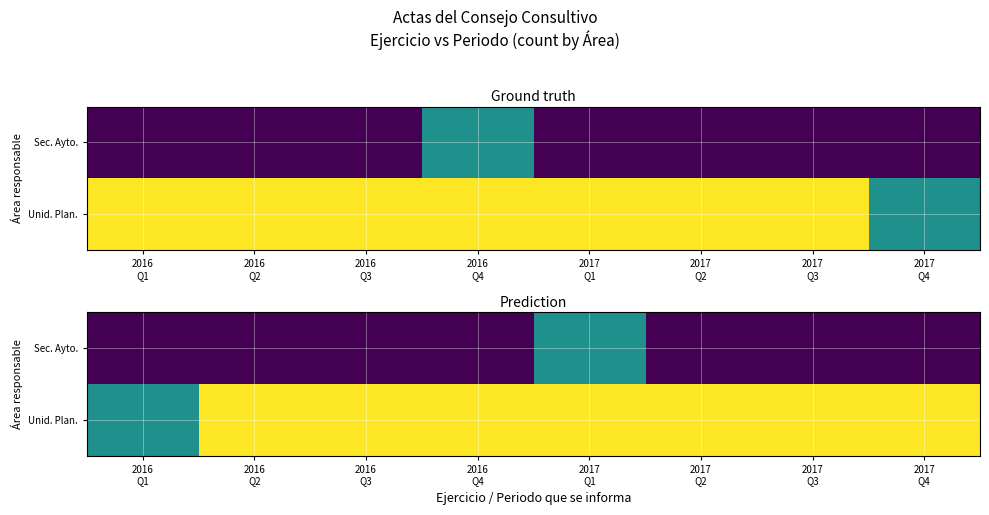

What is the sum of all Sec. Ayto. values?

1